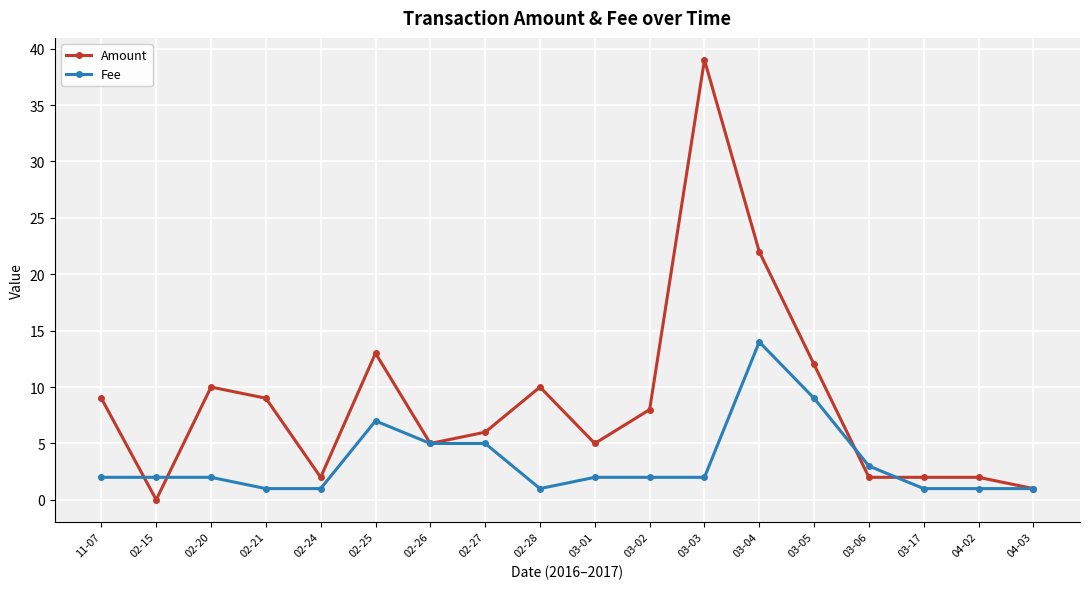

What is the highest value of the Fee series?

14.0